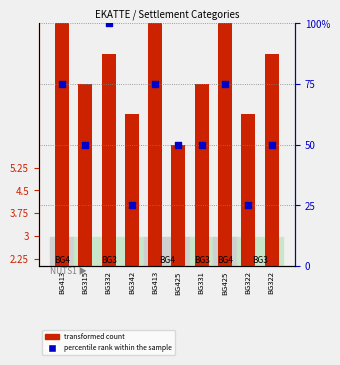

Which series has the largest Y range (max minus min)?

percentile rank within the sample